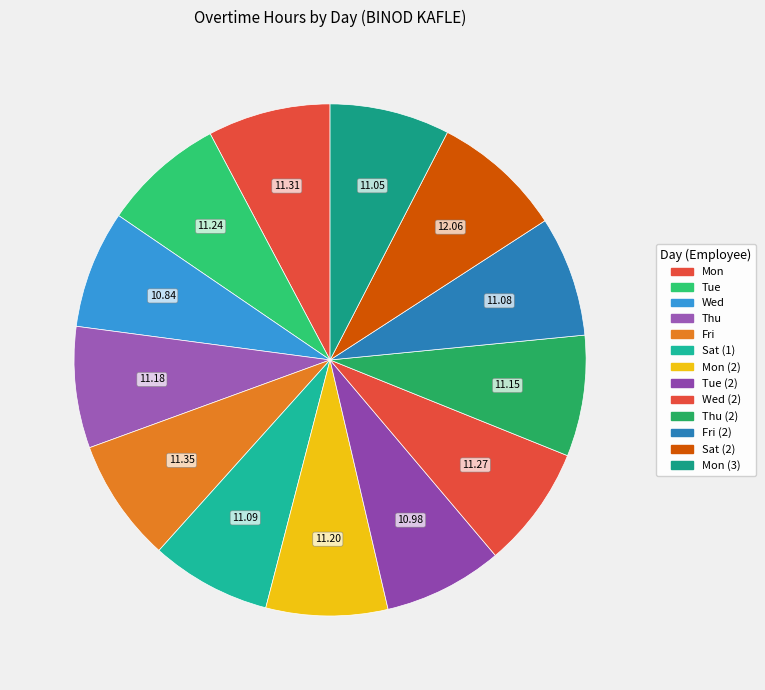

Rank the categories by value from highest to lowest.

Sat (2), Fri, Mon, Wed (2), Tue, Mon (2), Thu, Thu (2), Sat (1), Fri (2), Mon (3), Tue (2), Wed